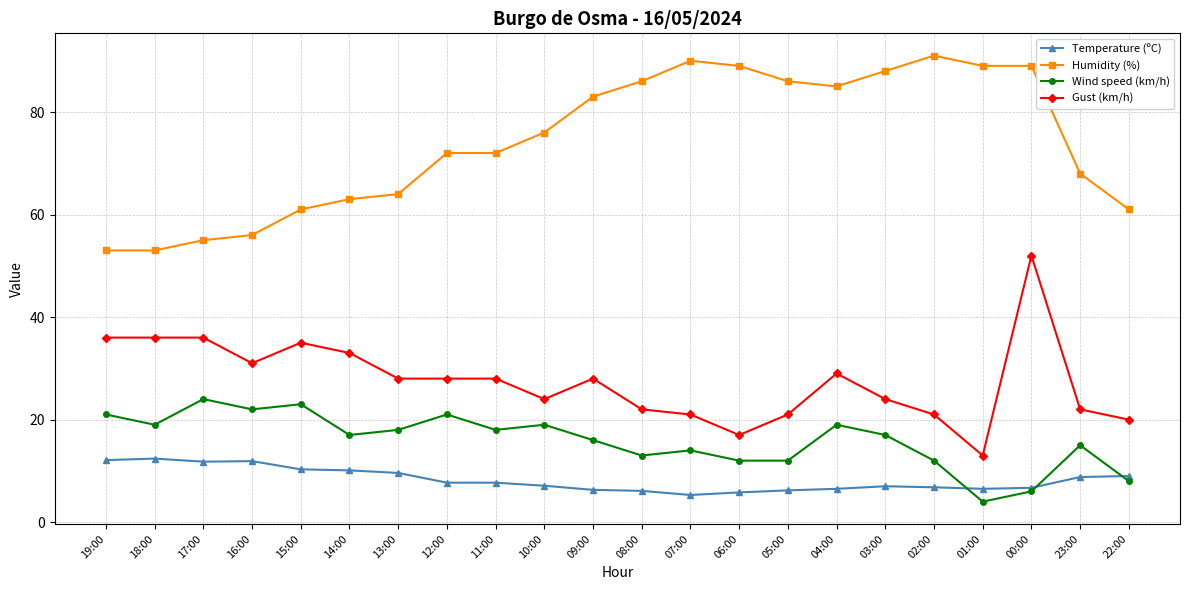

Is the value of Temperature (ºC) at 23:00 greater than the value of Wind speed (km/h) at 03:00?

No